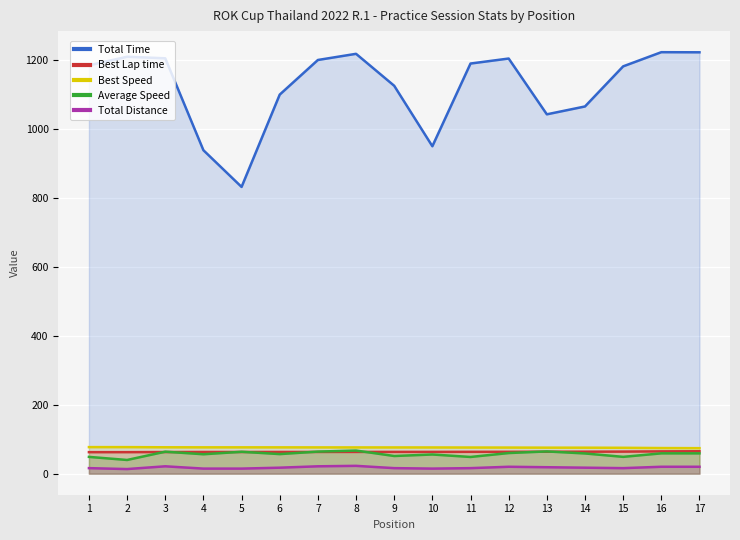

The Best Speed series shows 125.6 at 9. True or false?

False